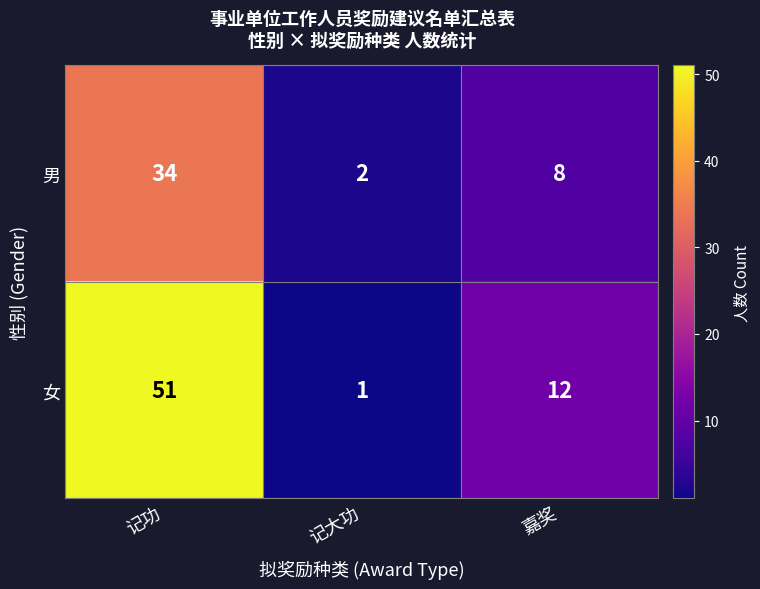

List the labels in order of 女 value, smallest first.

记大功, 嘉奖, 记功